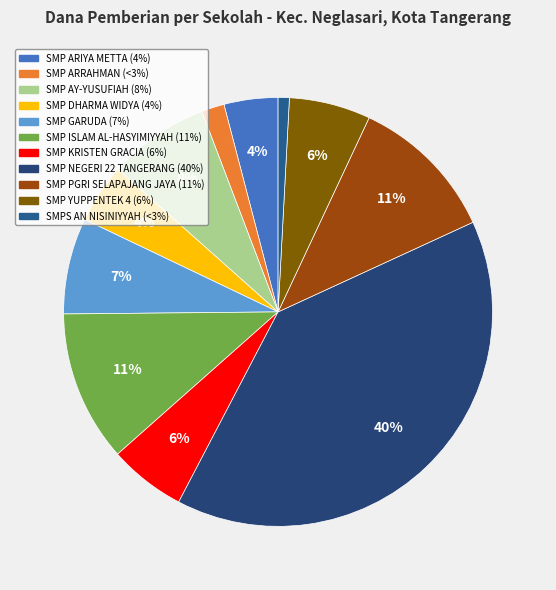

What portion of the pie excludes SMP YUPPENTEK 4?

93.9%